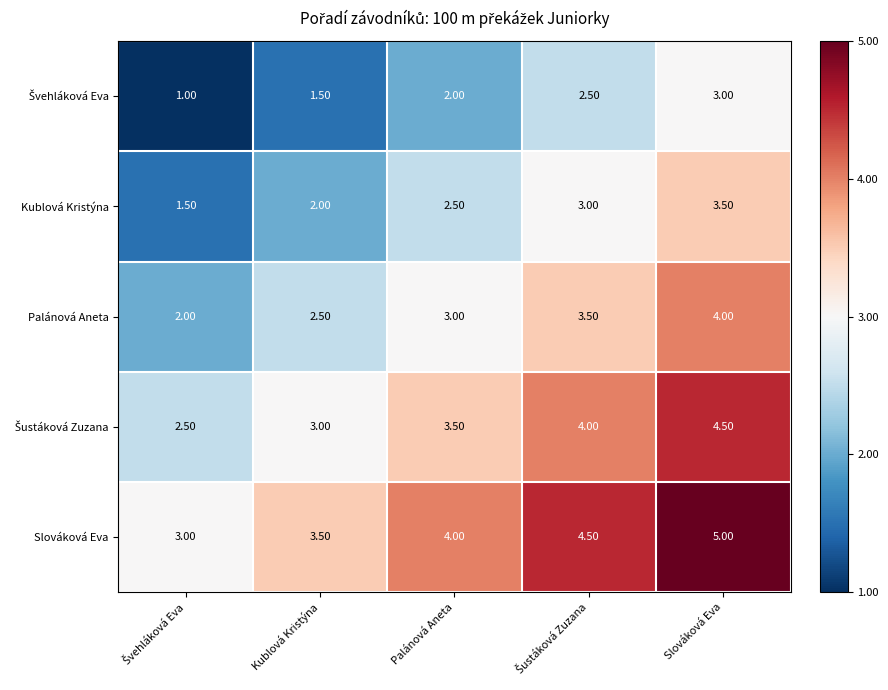

Which series has the largest total across all categories?

Slováková Eva